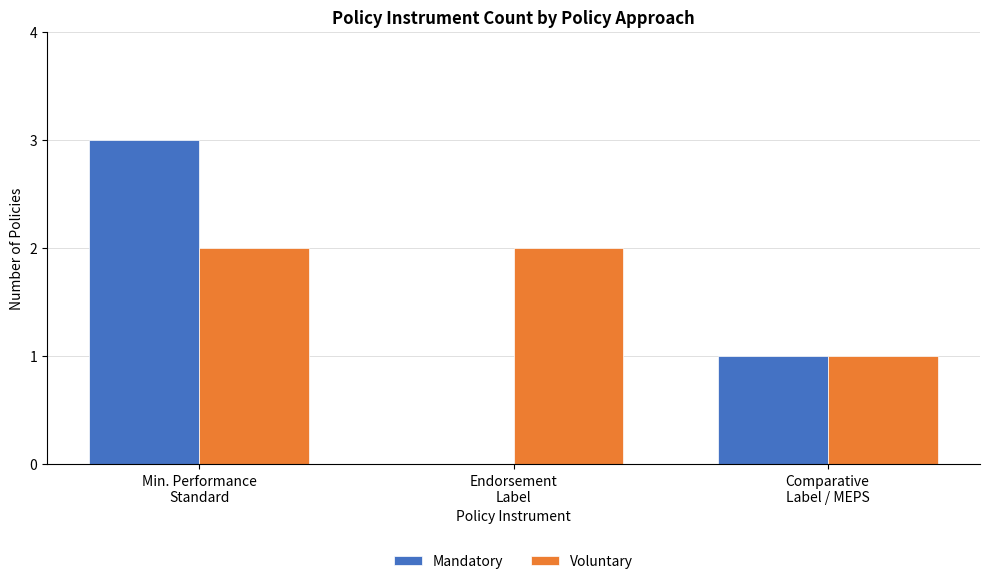

Reading left to right, list all the values displayed in this chart.

Mandatory: 3	0	1
Voluntary: 2	2	1